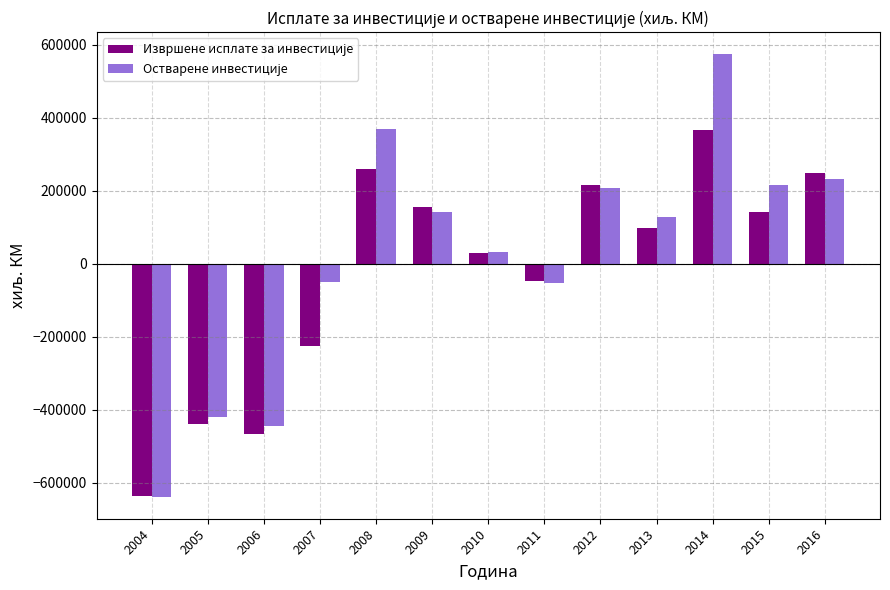

At which category is the sum across all series the highest?

2014